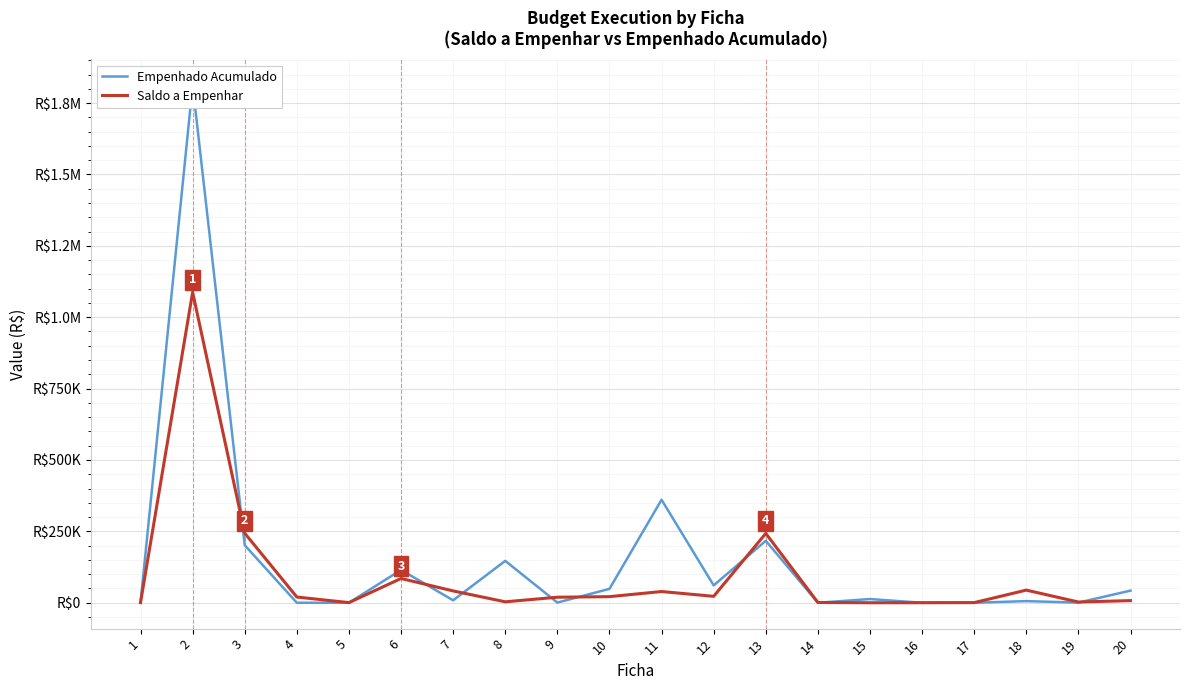

At which label does Saldo a Empenhar first exceed 20000?

2